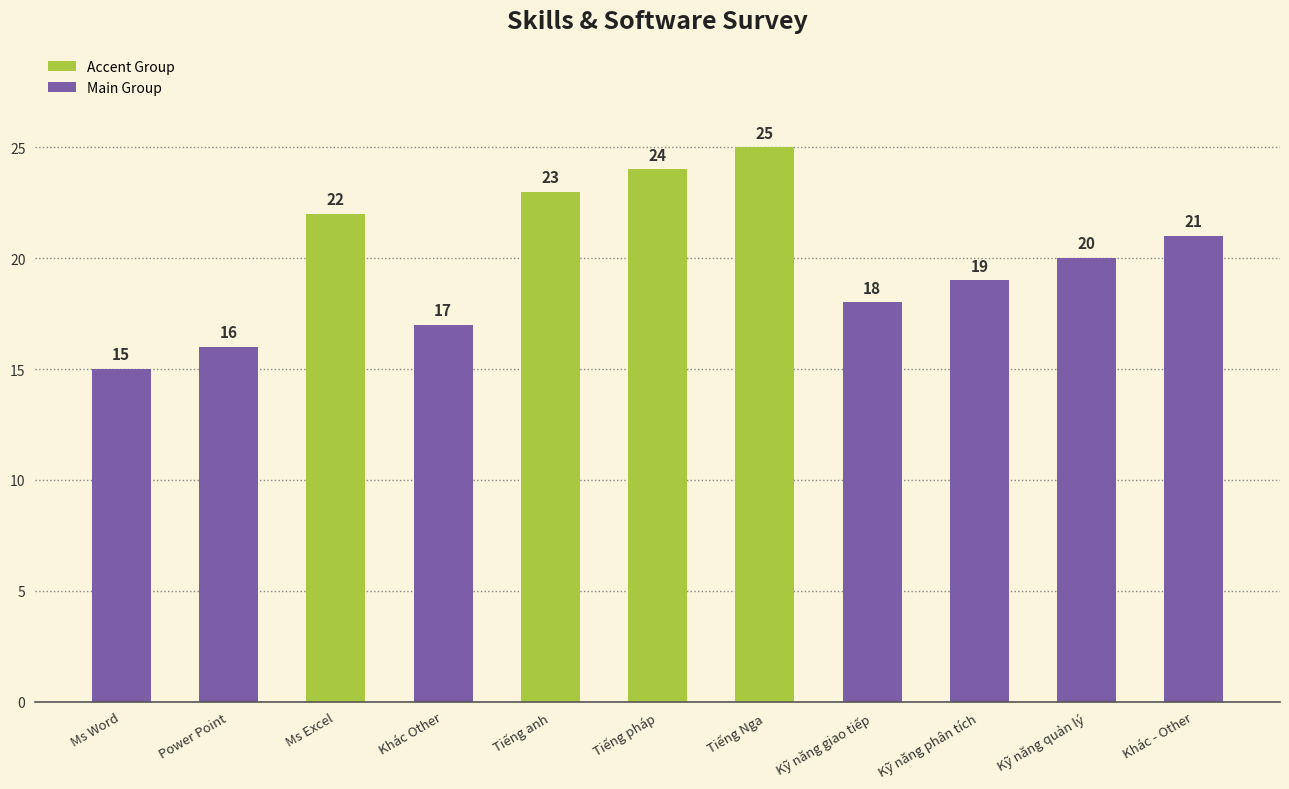

What is the label of the 5th bar from the left?

Tiếng anh